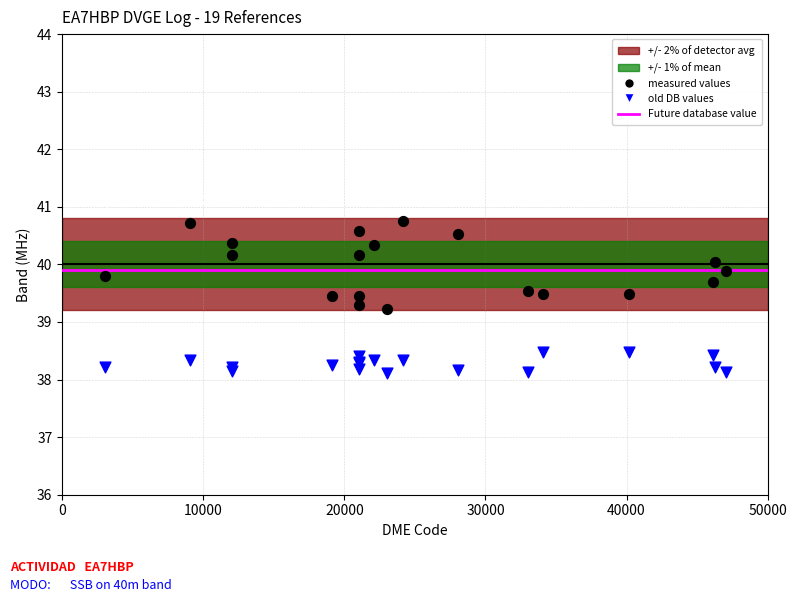

Which series reaches the maximum Y coordinate?

measured values